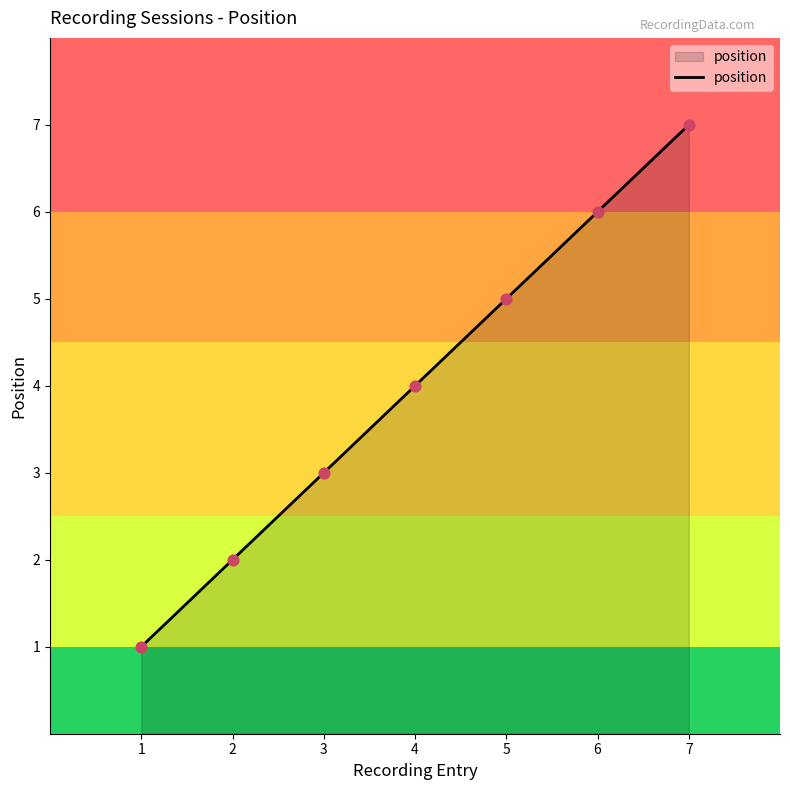

What is the change in value from 1 to 2?

+1